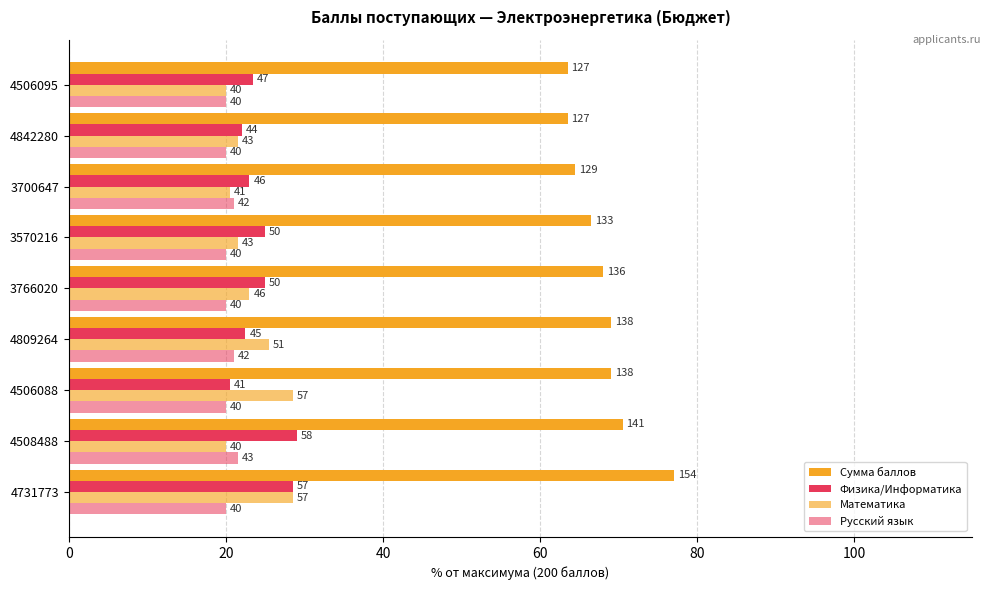

What is the sum of all Математика values?

209.0